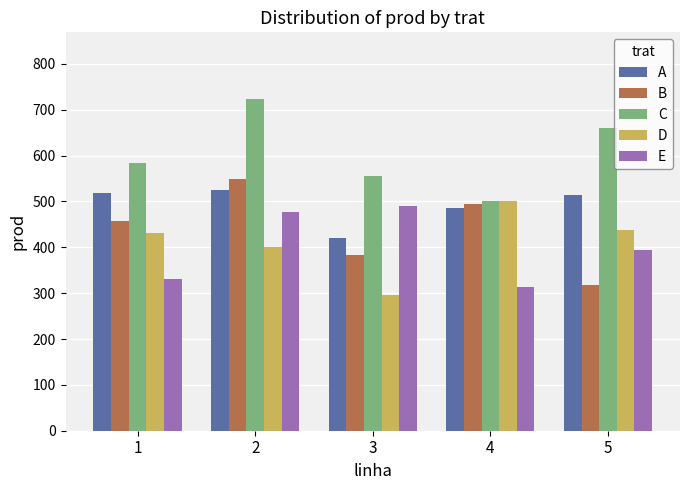

Rank the categories by B value from highest to lowest.

2, 4, 1, 3, 5